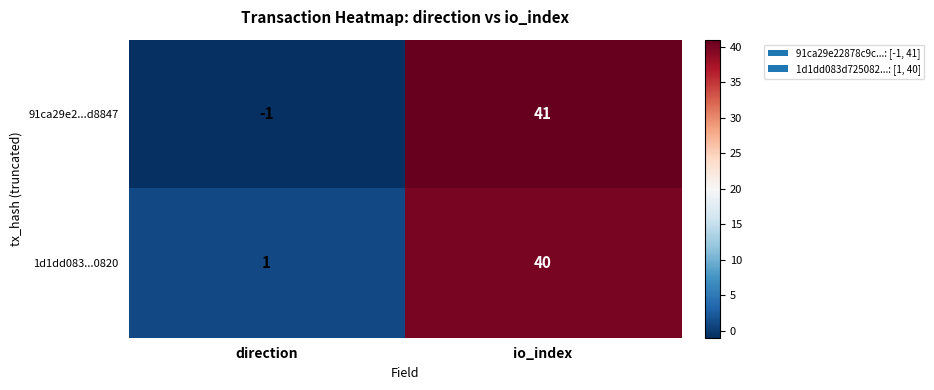

What is the sum of all 1d1dd083...0820 values?

41